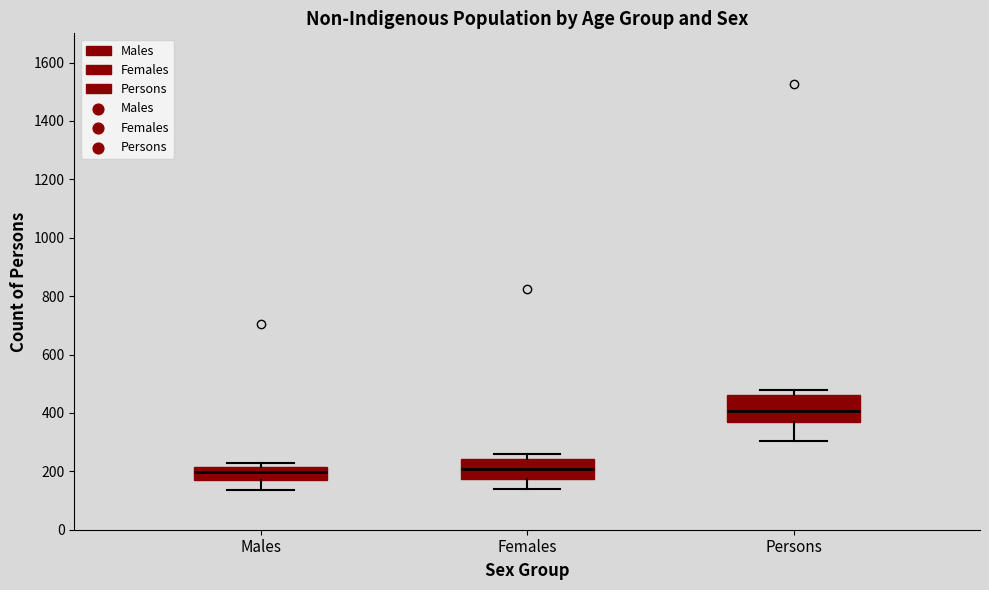

Where is the lower edge of the box for Persons on the y-axis? The values are not printed on the chart, so give them approximately, as read against the axis.

360